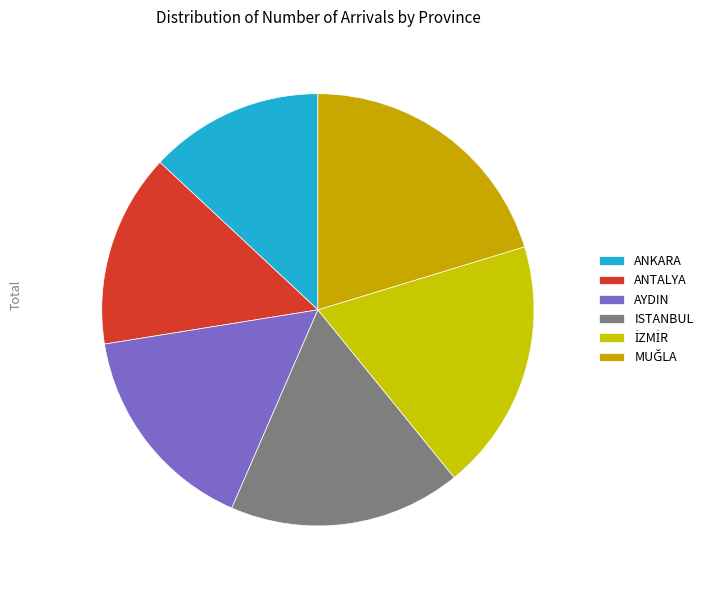

How many slices are in this pie chart?

6